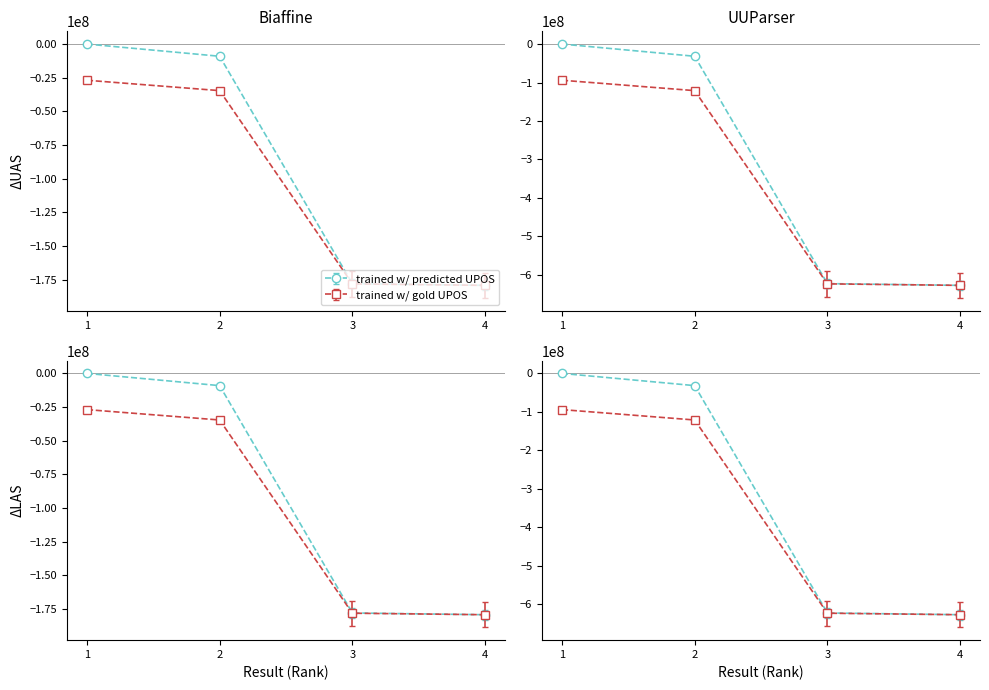

The value of trained w/ gold UPOS at 1 is -15629.9. True or false?

False